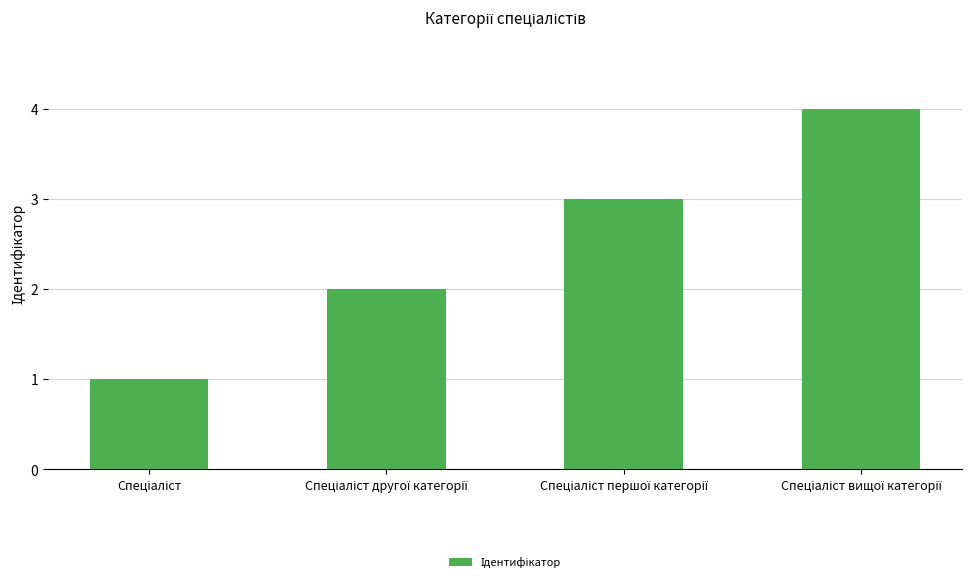

What is the maximum value shown in the chart?

4